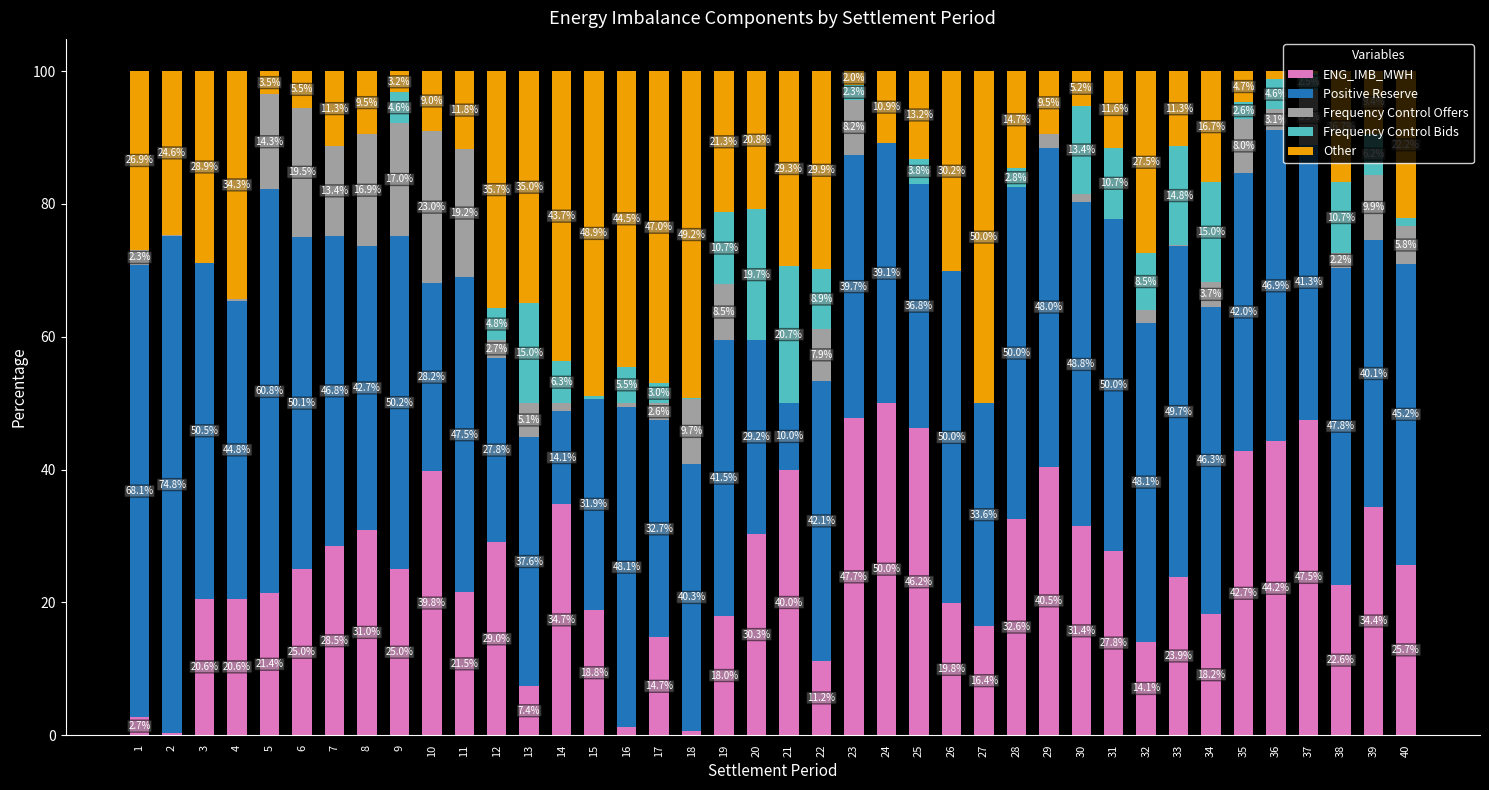

Read the ENG_IMB_MWH value at 4.

20.6